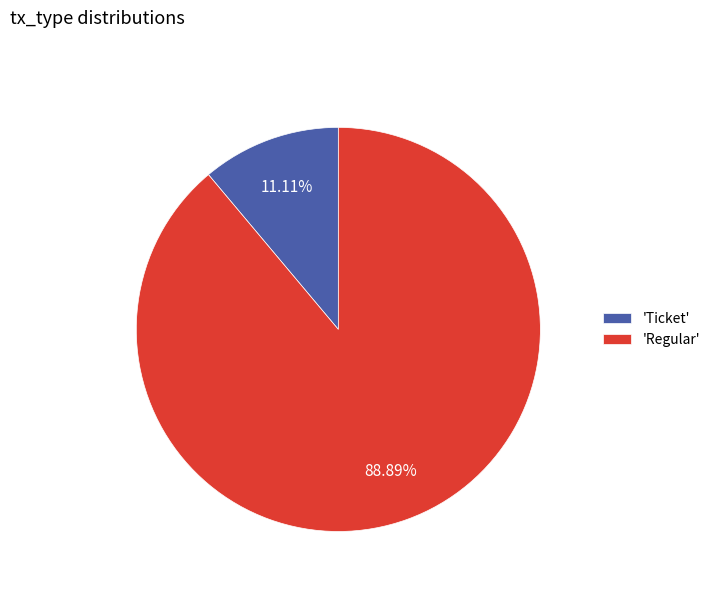

Which category has the biggest portion of the pie?

'Regular'